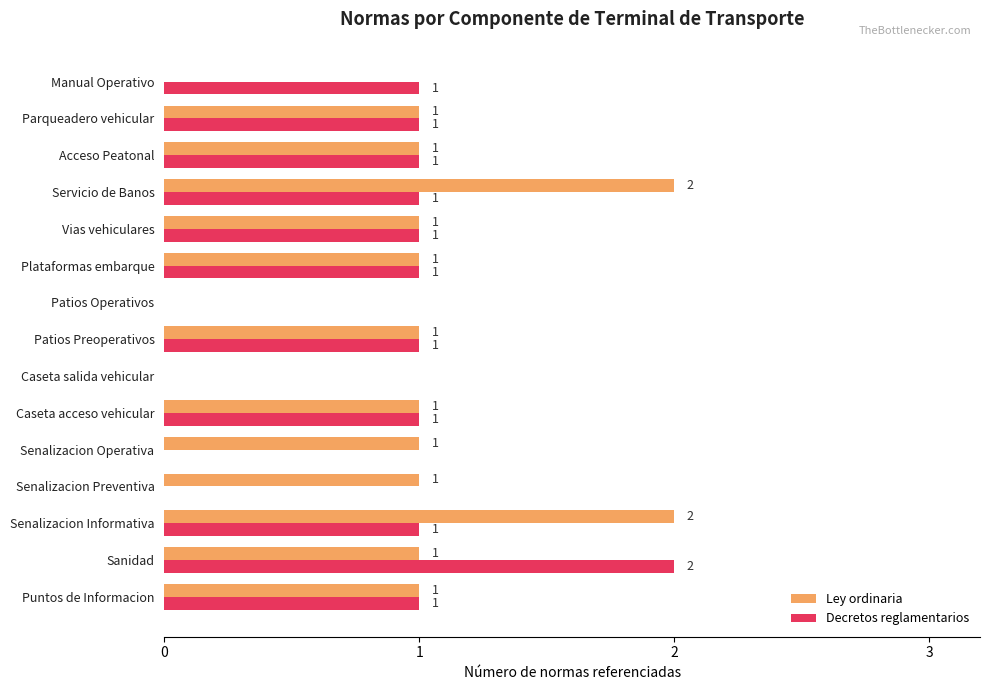

True or false: Ley ordinaria has a value of 0 at Caseta salida vehicular.

True